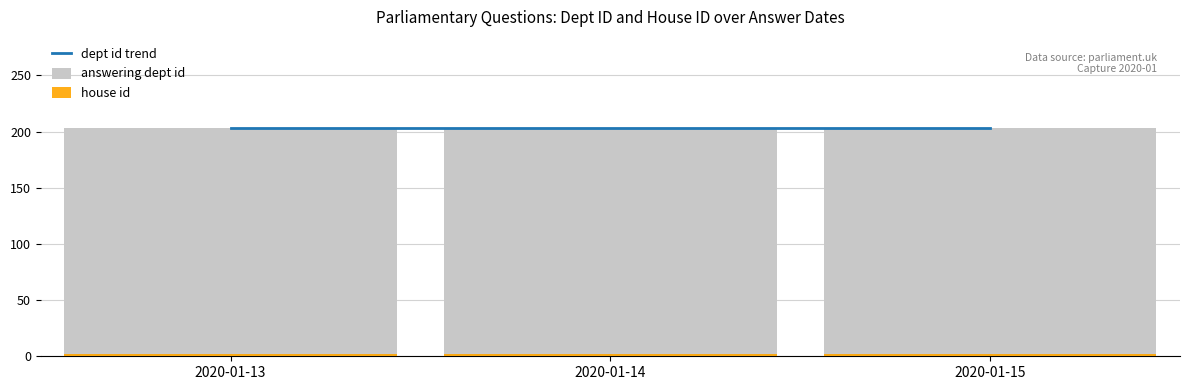

What is the sum of all dept id trend values?

609